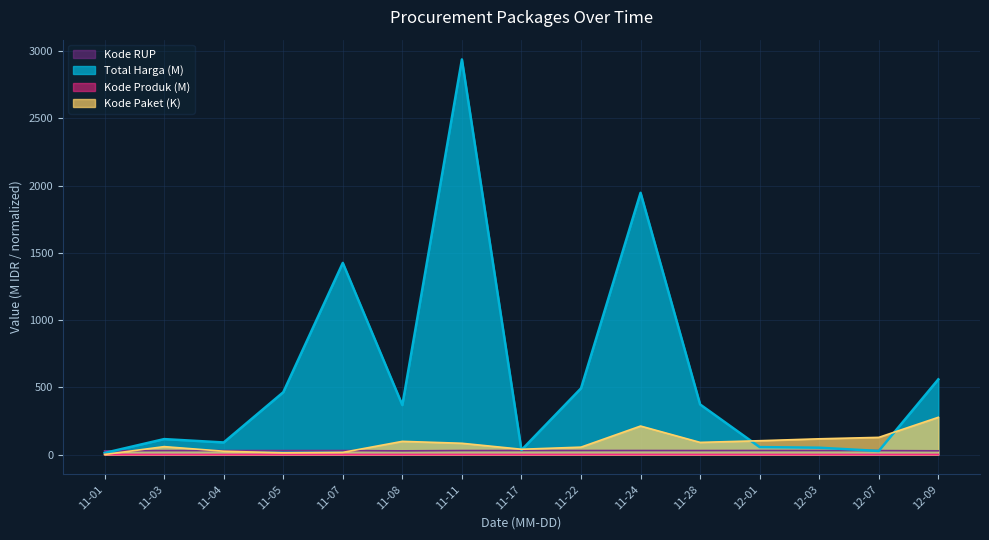

Which series has the largest total across all categories?

Total Harga (M)